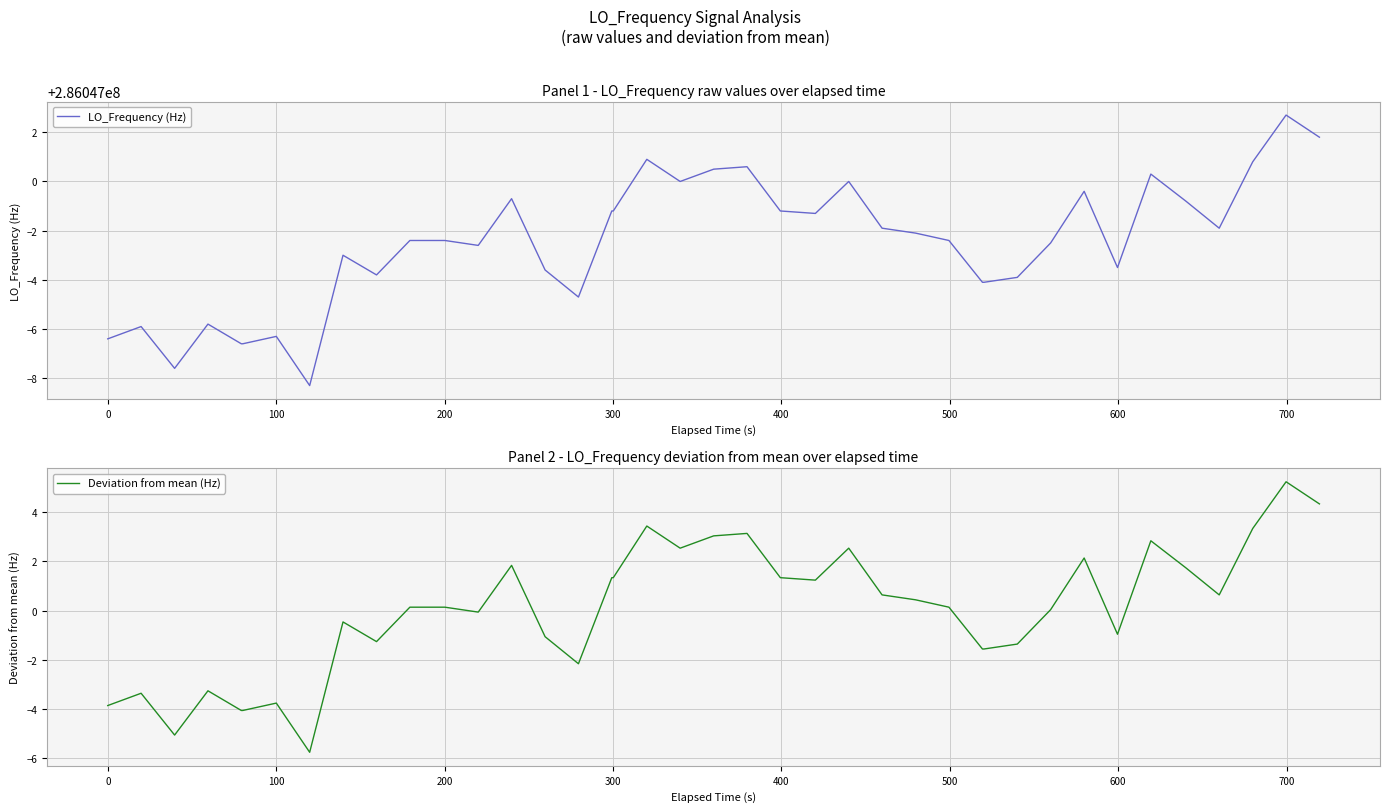

Reading left to right, list all the values displayed in this chart.

LO_Frequency (Hz): 286046993.6	286046994.1	286046992.4	286046994.2	286046993.4	286046993.4	286046993.7	286046991.7	286046997.0	286046996.2	286046997.6	286046997.6	286046997.4	286046999.3	286046996.4	286046995.3	286046998.8	286046998.8	286047000.9	286047000.0	286047000.5	286047000.6	286046998.8	286046998.7	286047000.0	286046998.1	286046997.9	286046997.6	286046995.9	286046995.9	286046996.1	286046997.5	286046999.6	286046996.5	286047000.3	286046999.2	286046998.1	286047000.8	286047002.7	286047001.8
Deviation from mean (Hz): -3.9	-3.4	-5.1	-3.3	-4.1	-4.1	-3.8	-5.8	-0.5	-1.3	0.1	0.1	-0.1	1.8	-1.1	-2.2	1.3	1.3	3.4	2.5	3.0	3.1	1.3	1.2	2.5	0.6	0.4	0.1	-1.6	-1.6	-1.4	0.0	2.1	-1.0	2.8	1.7	0.6	3.3	5.2	4.3